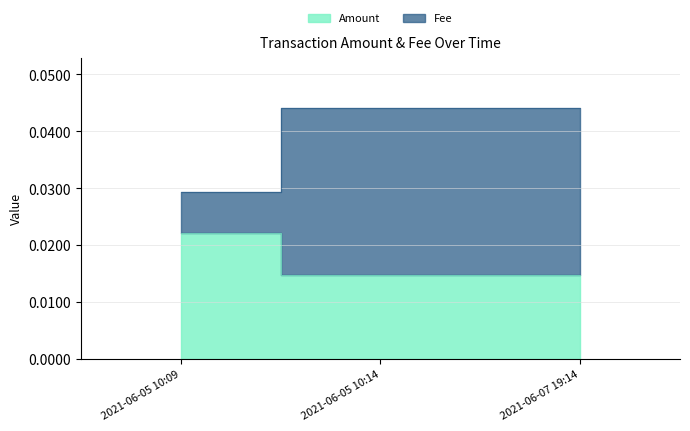

At how many categories does at least one series exceed 0?

3